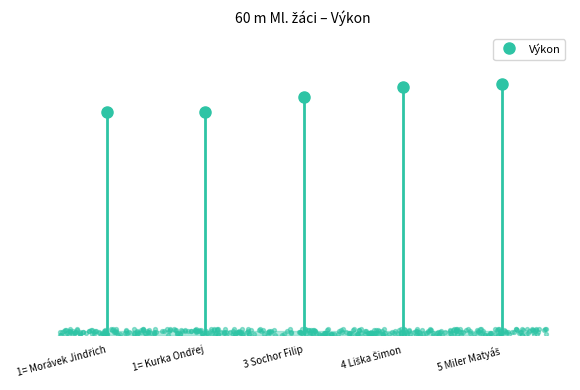

Which has a higher value, 1= Morávek Jindřich or 4 Liška Šimon?

4 Liška Šimon